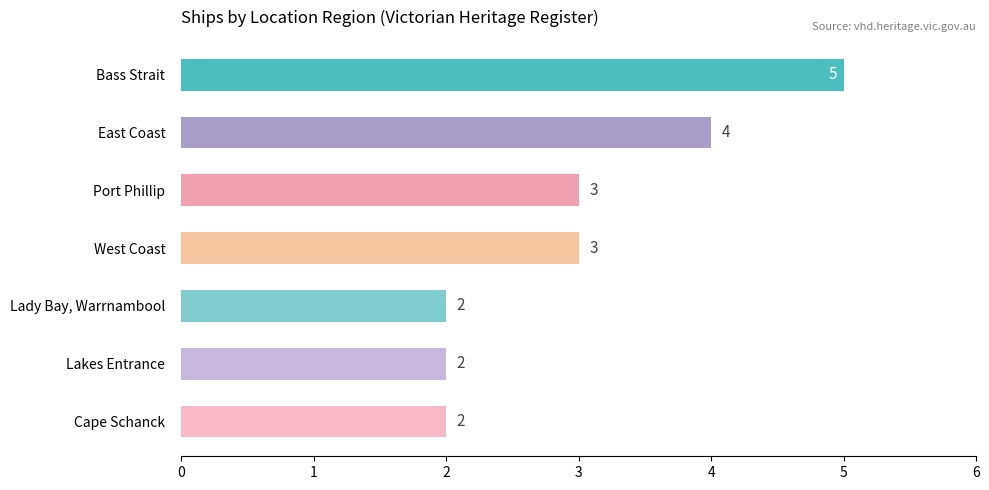

What is the minimum value shown in the chart?

2